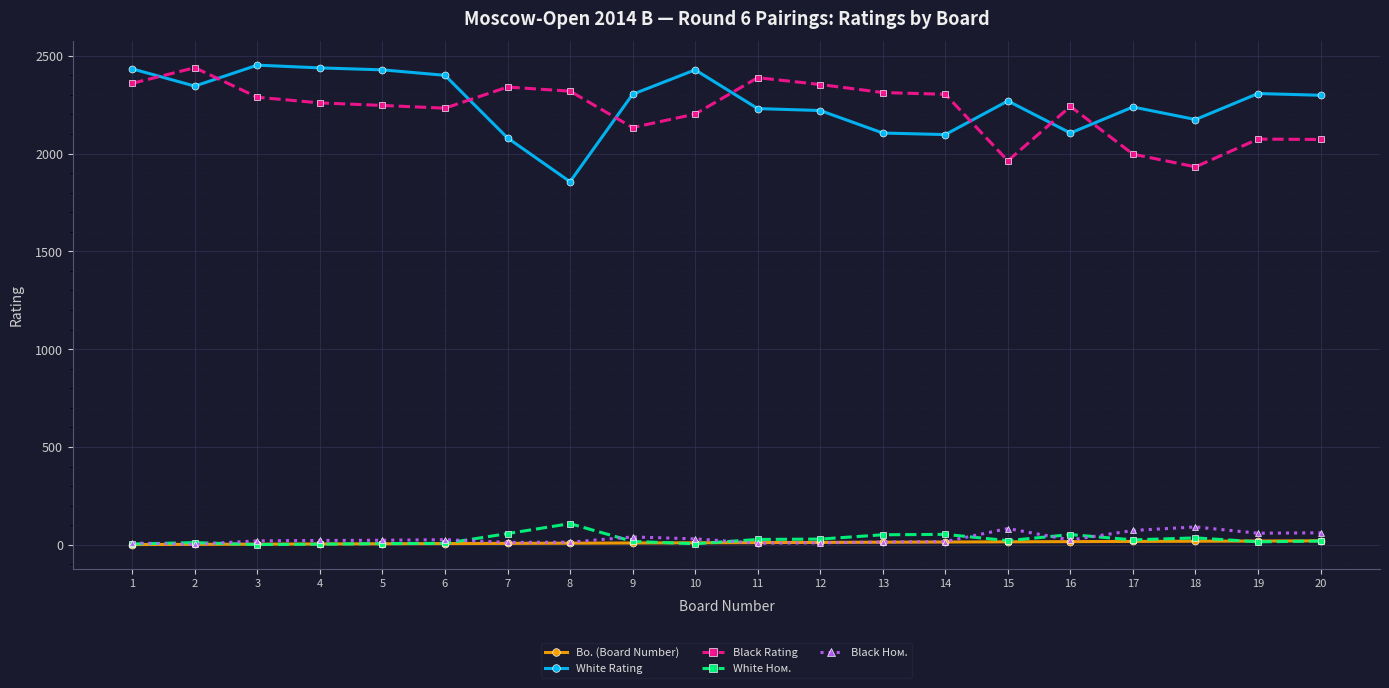

The value of White Rating at 18 is 2865. True or false?

False